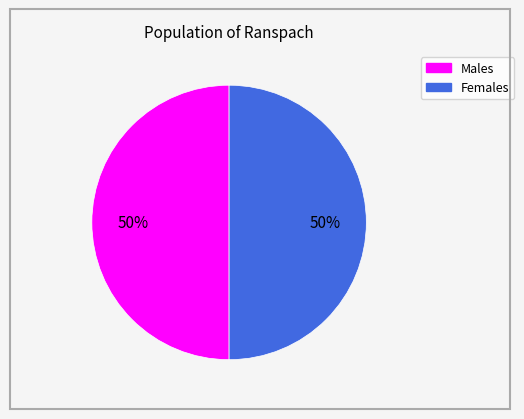

To the nearest percent, what is the average slice percentage?

50%